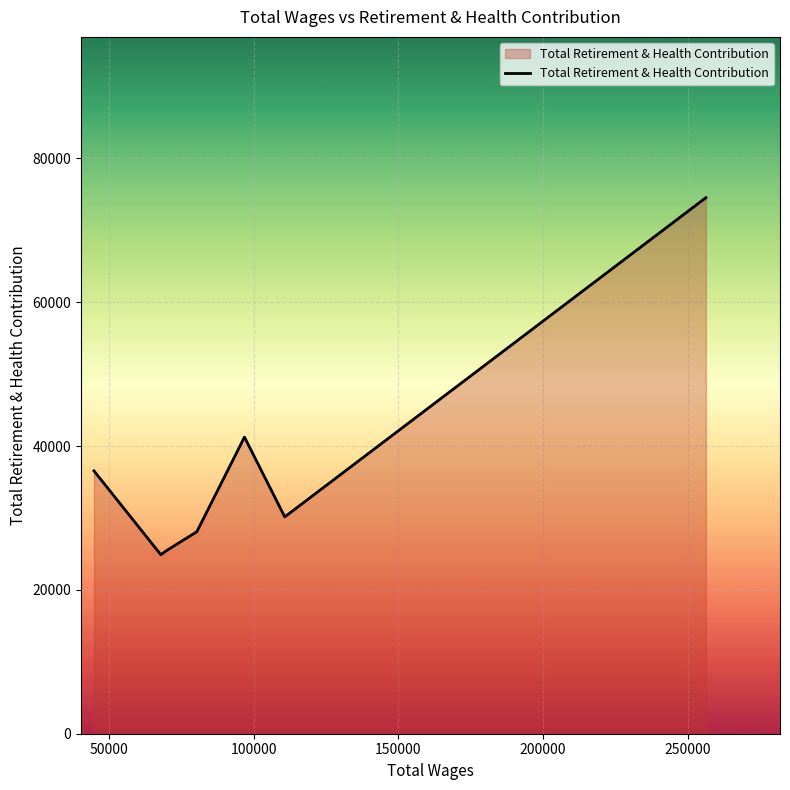

How many lines are shown in the chart?

1